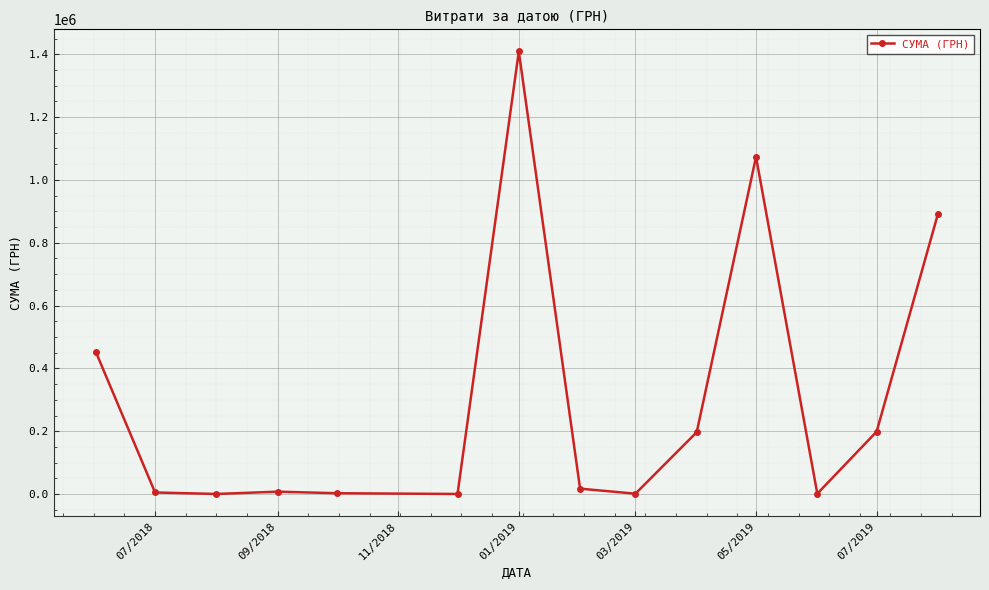

True or false: there are more than 1 points higher than both neighbors.

True